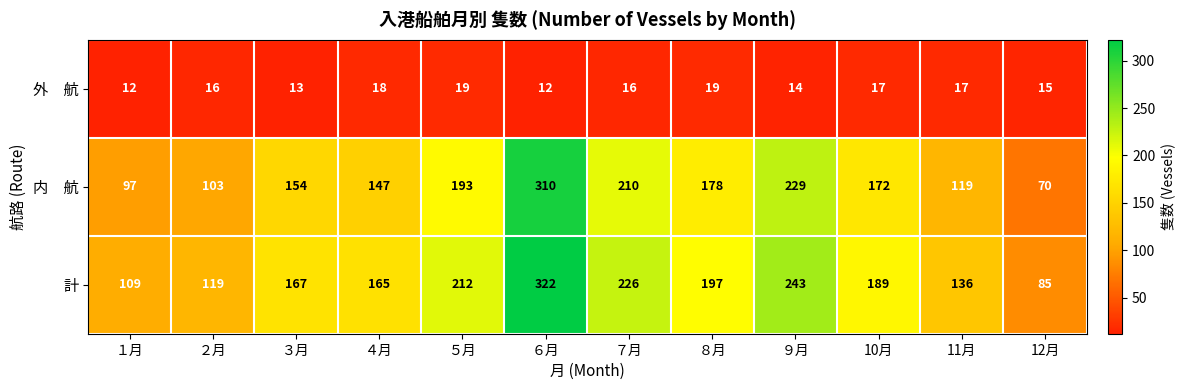

What value does the 計 series have at １月, to the nearest 50?

100